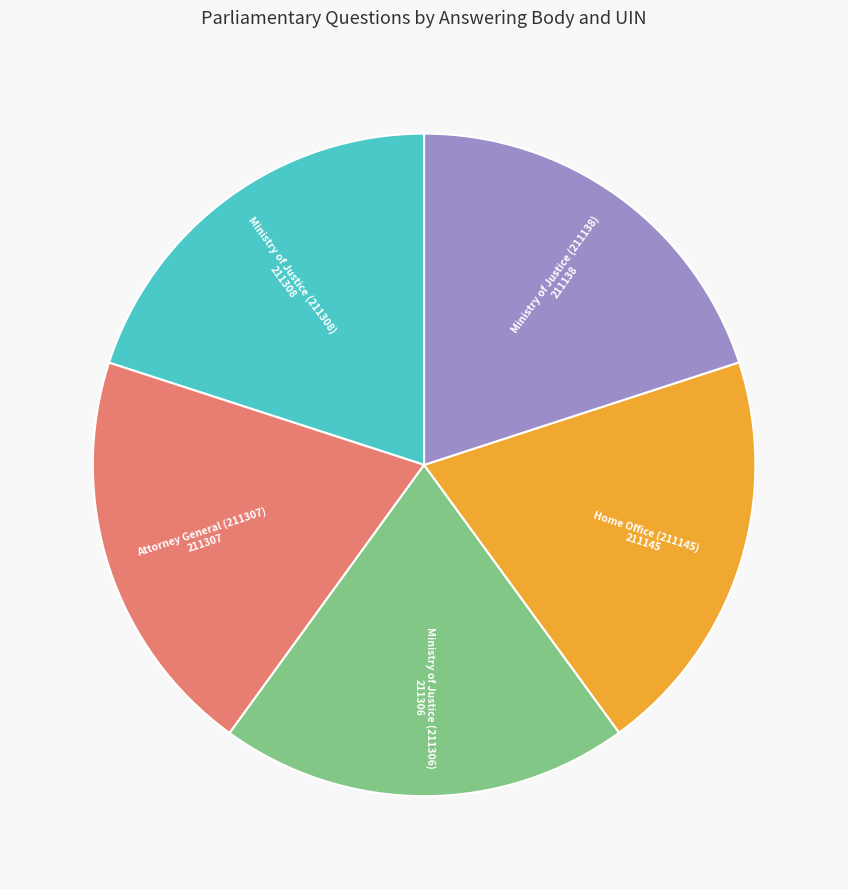

Is there any slice that represents more than half of the pie?

No